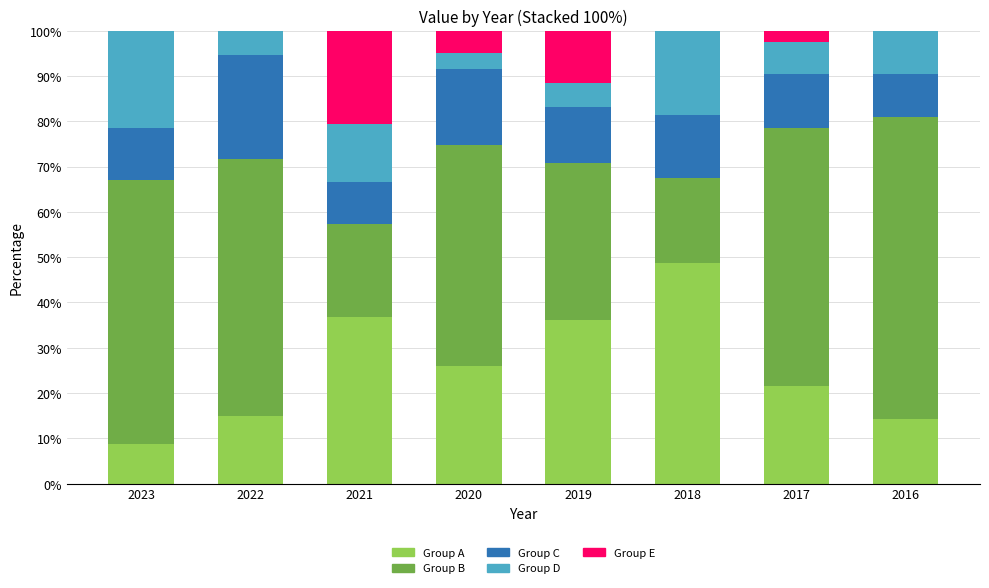

What is the total value across all series at 2017?

100.0